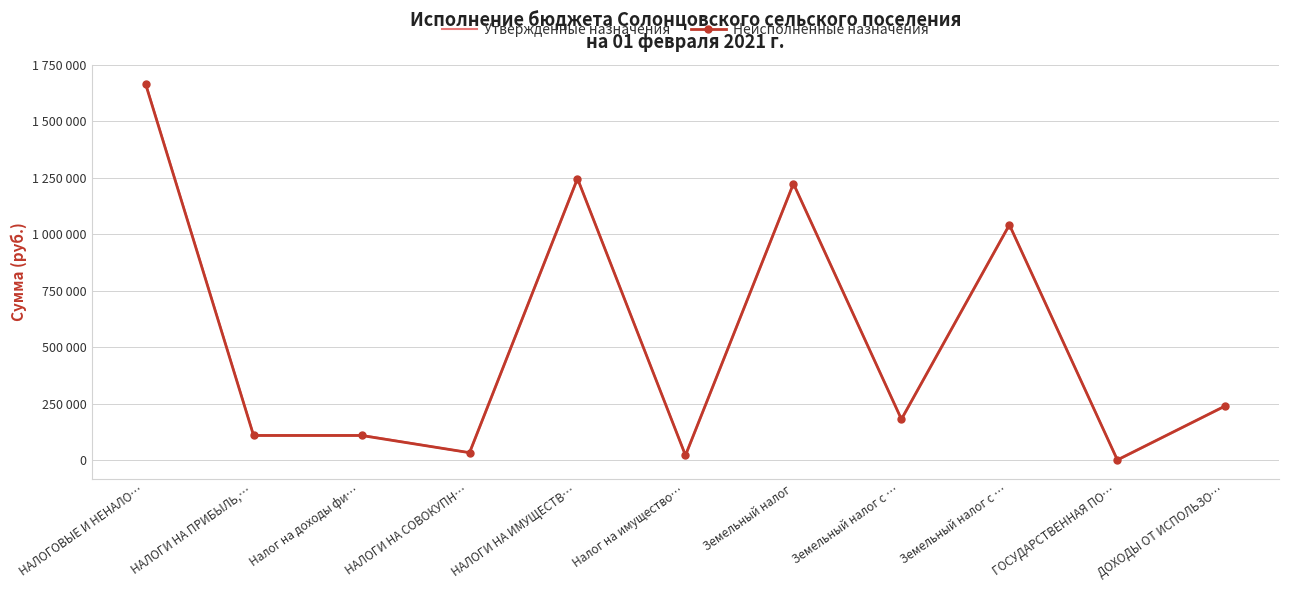

True or false: Неисполненные назначения has a value of 350779.7 at ДОХОДЫ ОТ ИСПОЛЬЗО….

False